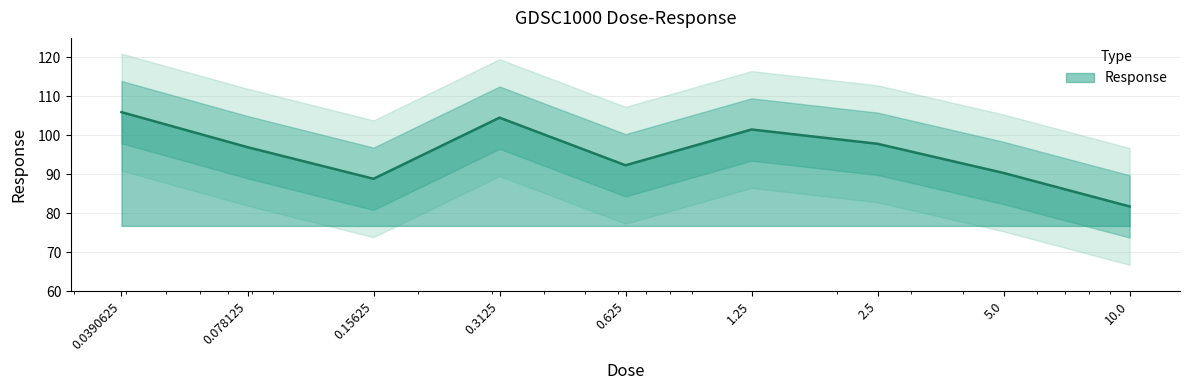

What is the difference between the maximum and minimum values?

24.2